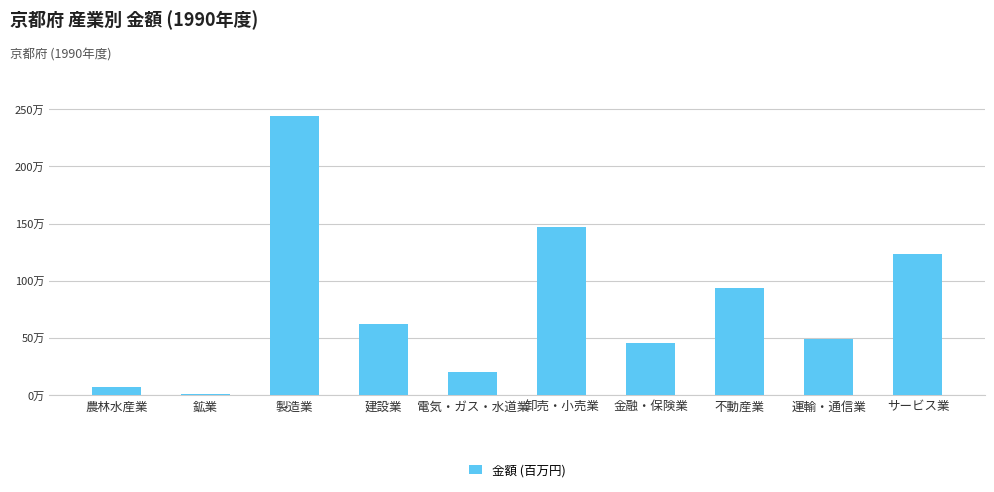

What is the value of the 1st bar from the left?

66785